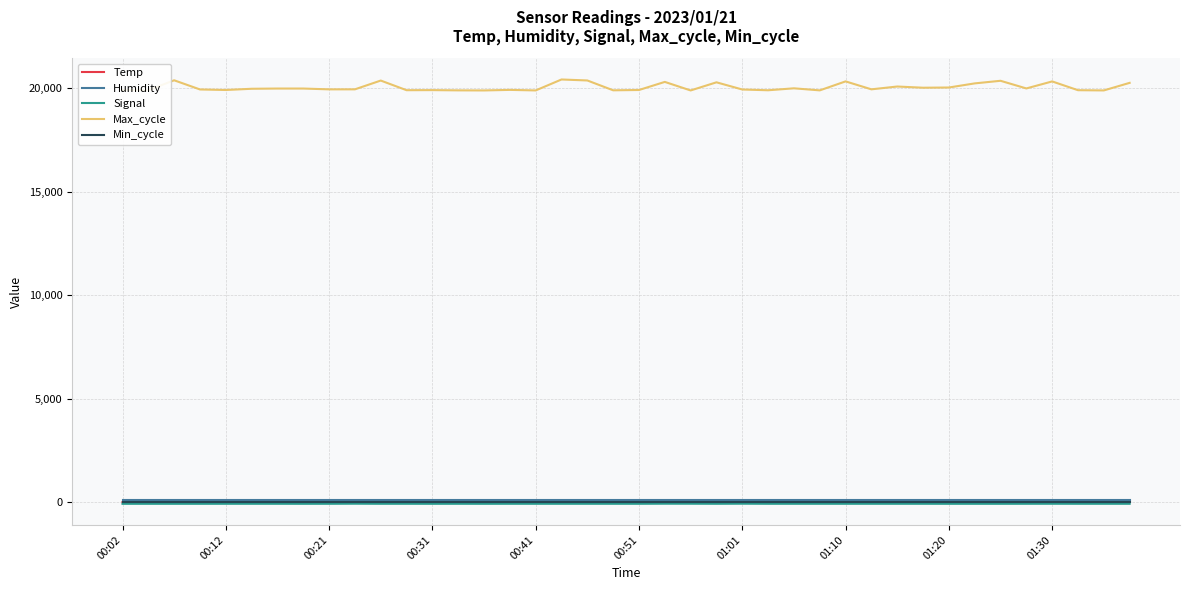

True or false: Signal and Humidity intersect in this chart.

False